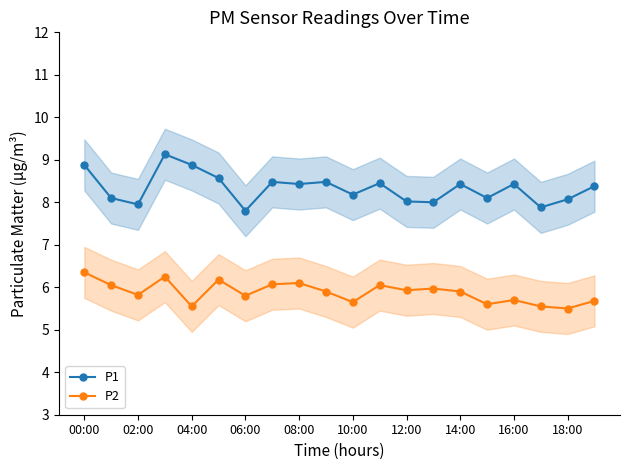

Reading right to left, transcribe all the data shown in this chart.

P1: 8.4	8.1	7.9	8.4	8.1	8.4	8.0	8.0	8.4	8.2	8.5	8.4	8.5	7.8	8.6	8.9	9.1	8.0	8.1	8.9
P2: 5.7	5.5	5.5	5.7	5.6	5.9	6.0	5.9	6.0	5.7	5.9	6.1	6.1	5.8	6.2	5.5	6.2	5.8	6.0	6.3